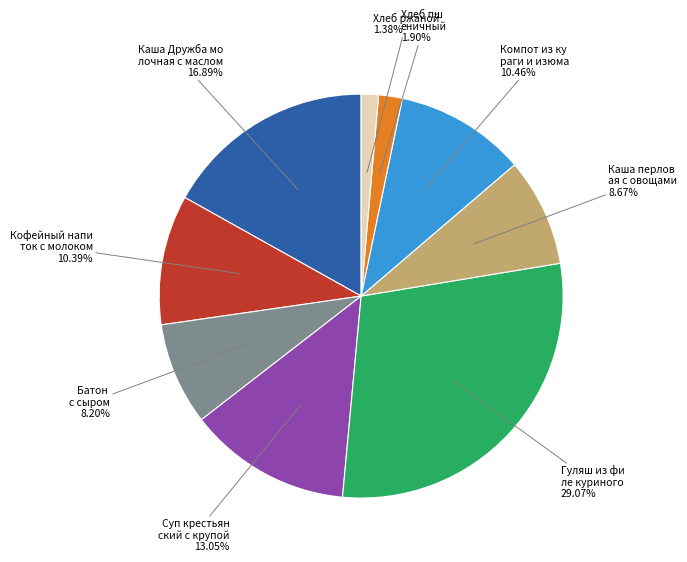

Does any single category account for the majority?

No